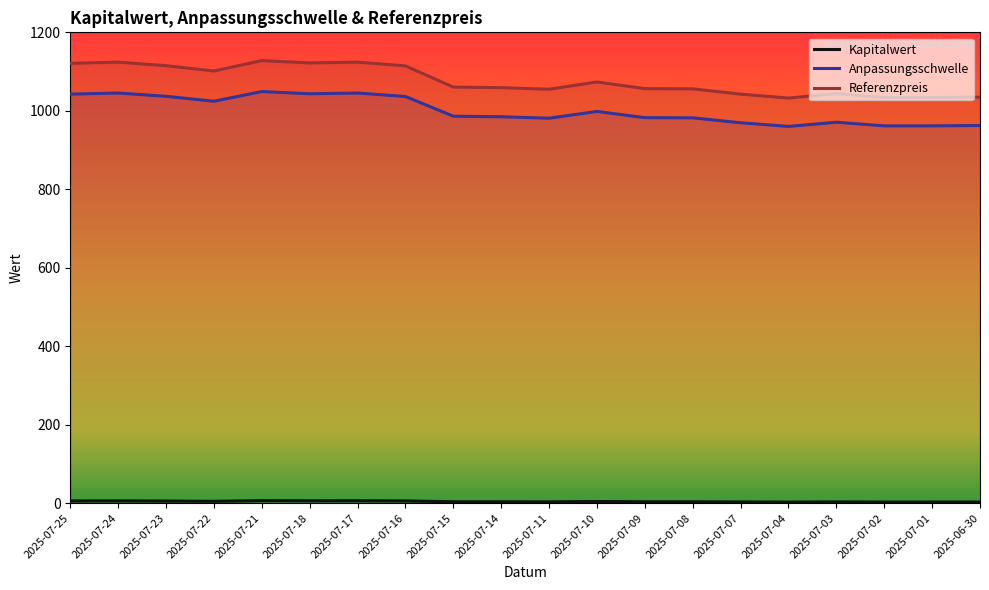

What position from the right is 2025-07-04?

5